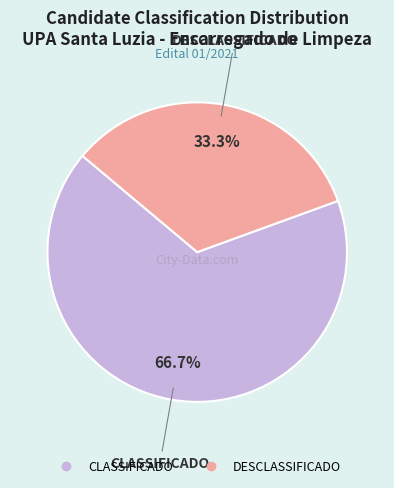

Is there any slice that represents more than half of the pie?

Yes